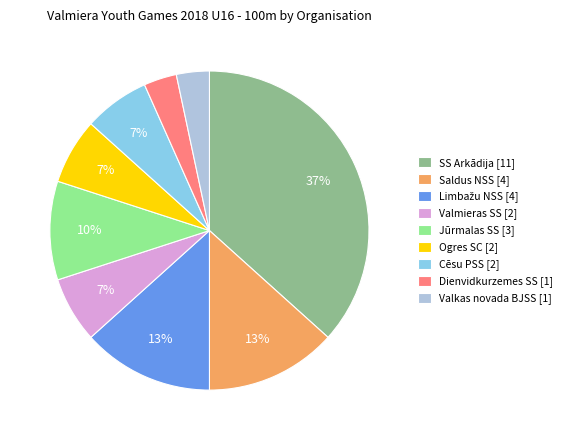

Which has a higher value, Saldus NSS or SS Arkādija?

SS Arkādija